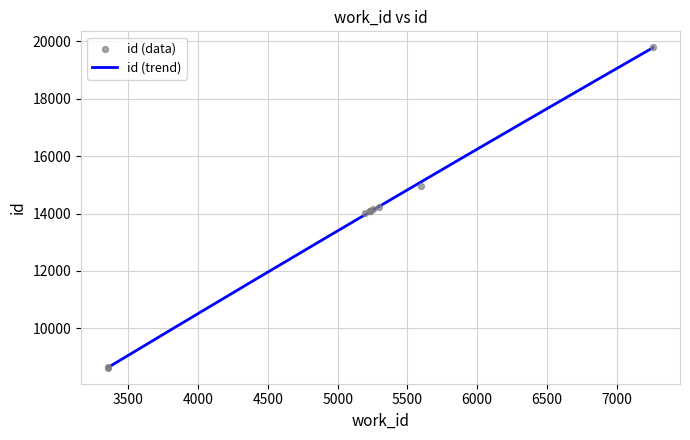

Approximately how many times larger is the value at 5233 compared to 5231?

1.0